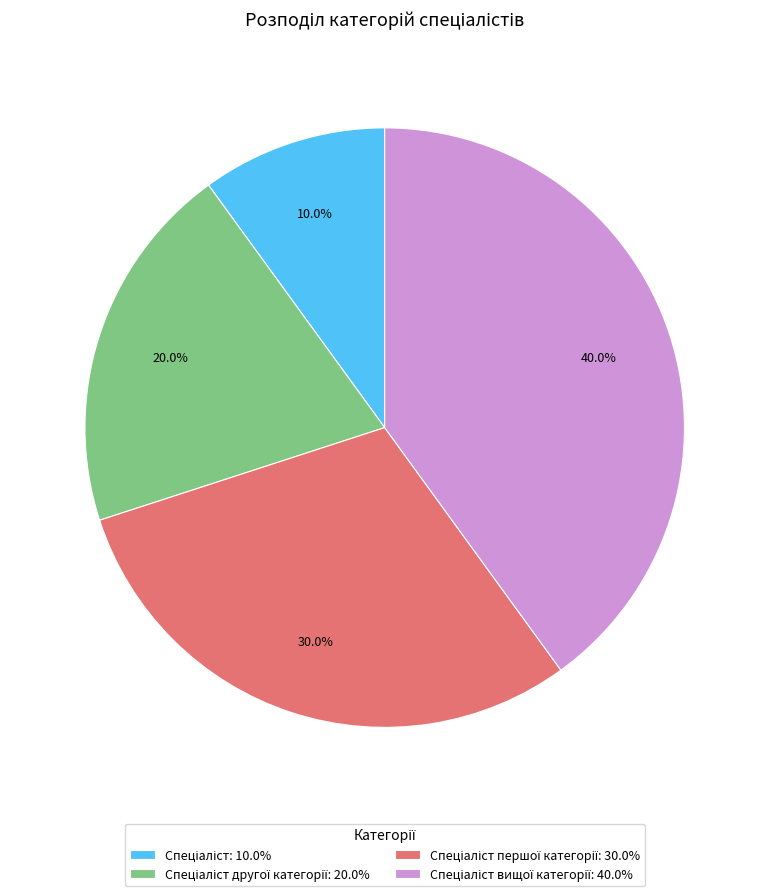

Is there a majority slice in this chart?

No